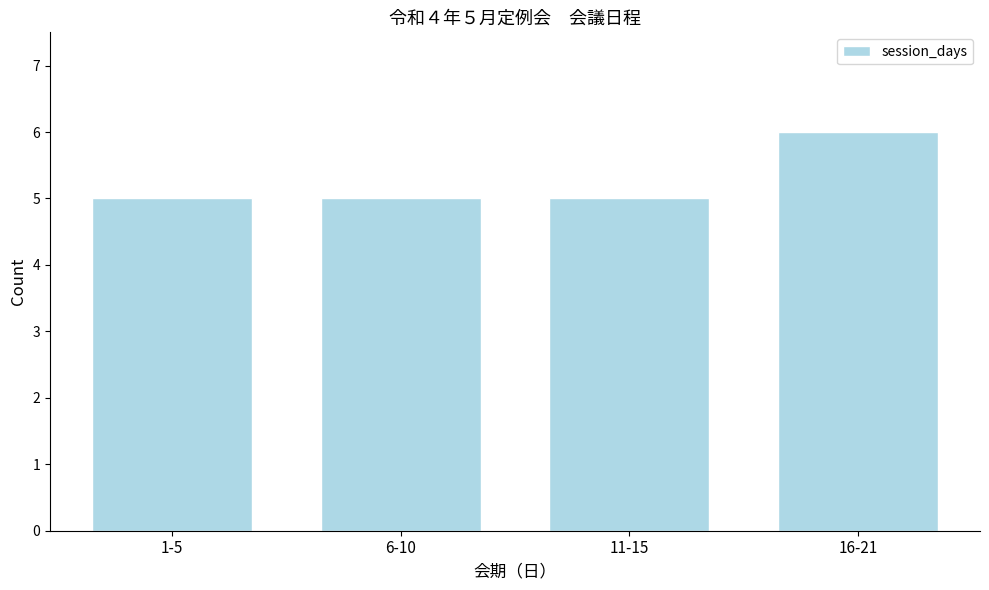

Reading left to right, what are all the values shown in this chart?

5	5	5	6